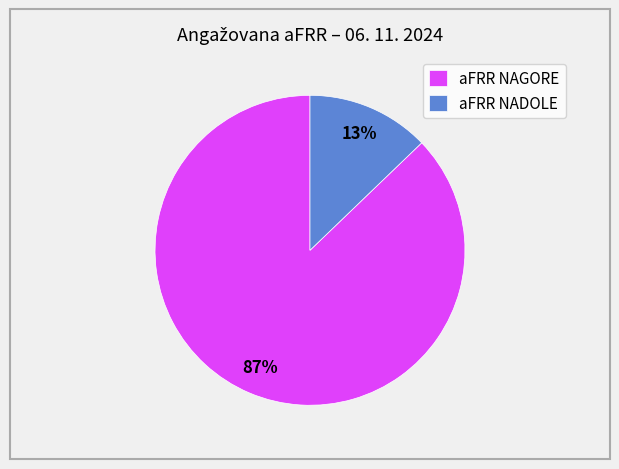

Is aFRR NAGORE the majority of the pie?

Yes